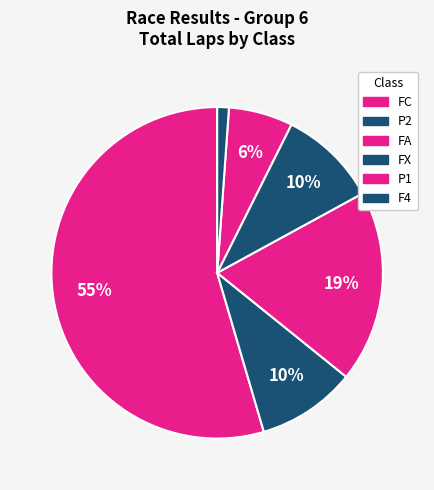

Which has a higher value, FC or FA?

FC